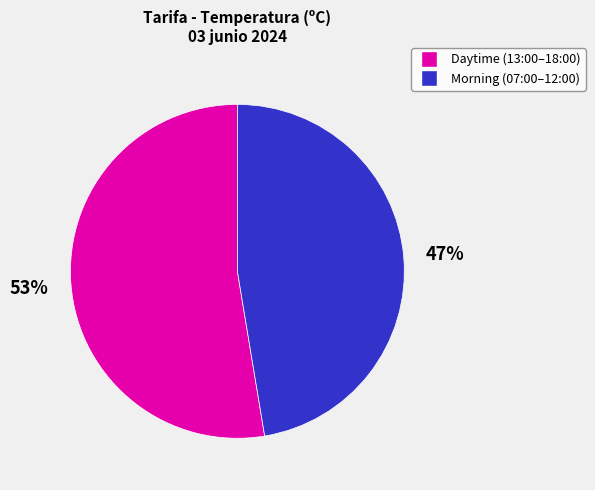

Is there any slice that represents more than half of the pie?

Yes